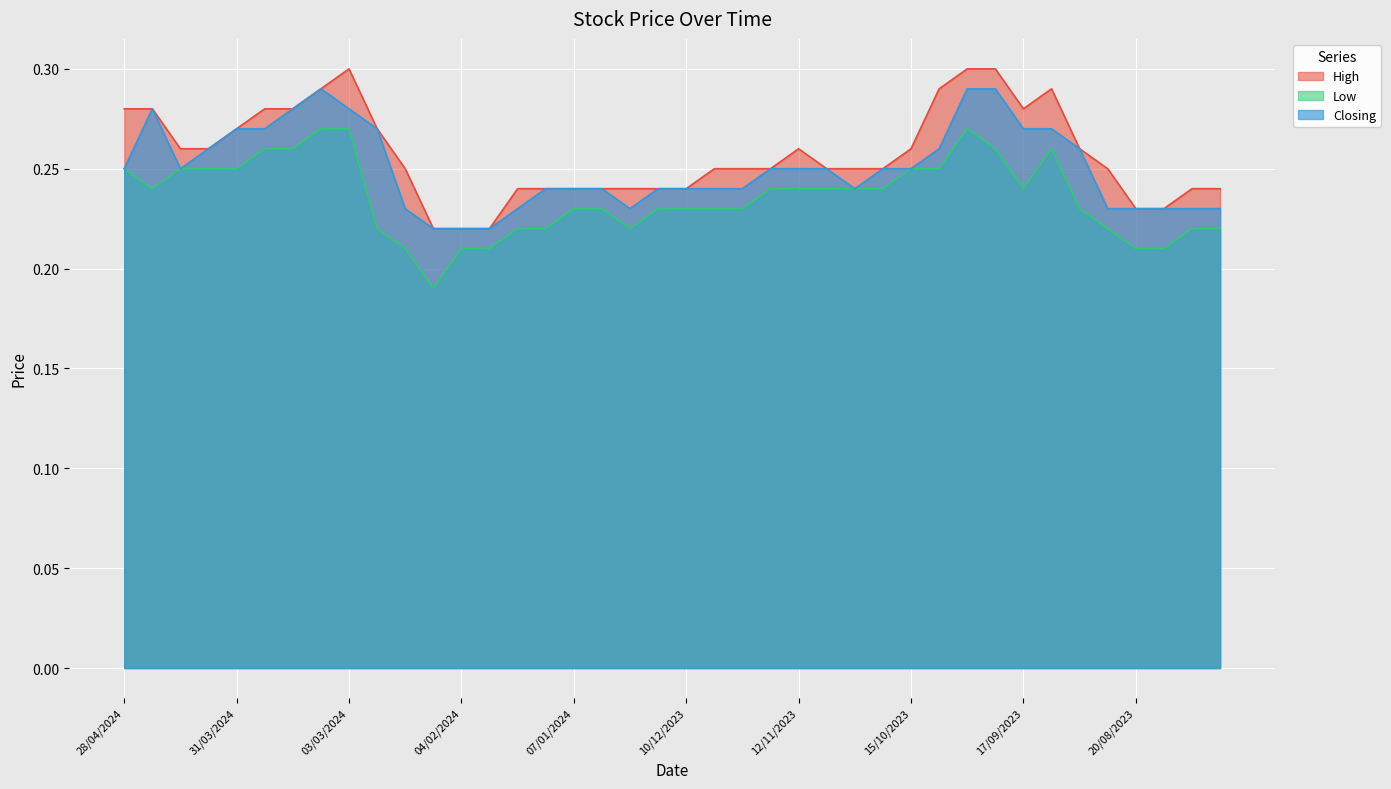

Reading right to left, list all the values displayed in this chart.

High: 30/07/2023=0.2	06/08/2023=0.2	13/08/2023=0.2	20/08/2023=0.2	27/08/2023=0.2	03/09/2023=0.3	10/09/2023=0.3	17/09/2023=0.3	24/09/2023=0.3	01/10/2023=0.3	08/10/2023=0.3	15/10/2023=0.3	22/10/2023=0.2	29/10/2023=0.2	05/11/2023=0.2	12/11/2023=0.3	19/11/2023=0.2	26/11/2023=0.2	03/12/2023=0.2	10/12/2023=0.2	17/12/2023=0.2	24/12/2023=0.2	31/12/2023=0.2	07/01/2024=0.2	14/01/2024=0.2	21/01/2024=0.2	28/01/2024=0.2	04/02/2024=0.2	11/02/2024=0.2	18/02/2024=0.2	25/02/2024=0.3	03/03/2024=0.3	10/03/2024=0.3	17/03/2024=0.3	24/03/2024=0.3	31/03/2024=0.3	07/04/2024=0.3	14/04/2024=0.3	21/04/2024=0.3	28/04/2024=0.3
Low: 30/07/2023=0.2	06/08/2023=0.2	13/08/2023=0.2	20/08/2023=0.2	27/08/2023=0.2	03/09/2023=0.2	10/09/2023=0.3	17/09/2023=0.2	24/09/2023=0.3	01/10/2023=0.3	08/10/2023=0.2	15/10/2023=0.2	22/10/2023=0.2	29/10/2023=0.2	05/11/2023=0.2	12/11/2023=0.2	19/11/2023=0.2	26/11/2023=0.2	03/12/2023=0.2	10/12/2023=0.2	17/12/2023=0.2	24/12/2023=0.2	31/12/2023=0.2	07/01/2024=0.2	14/01/2024=0.2	21/01/2024=0.2	28/01/2024=0.2	04/02/2024=0.2	11/02/2024=0.2	18/02/2024=0.2	25/02/2024=0.2	03/03/2024=0.3	10/03/2024=0.3	17/03/2024=0.3	24/03/2024=0.3	31/03/2024=0.2	07/04/2024=0.2	14/04/2024=0.2	21/04/2024=0.2	28/04/2024=0.2
Closing: 30/07/2023=0.2	06/08/2023=0.2	13/08/2023=0.2	20/08/2023=0.2	27/08/2023=0.2	03/09/2023=0.3	10/09/2023=0.3	17/09/2023=0.3	24/09/2023=0.3	01/10/2023=0.3	08/10/2023=0.3	15/10/2023=0.2	22/10/2023=0.2	29/10/2023=0.2	05/11/2023=0.2	12/11/2023=0.2	19/11/2023=0.2	26/11/2023=0.2	03/12/2023=0.2	10/12/2023=0.2	17/12/2023=0.2	24/12/2023=0.2	31/12/2023=0.2	07/01/2024=0.2	14/01/2024=0.2	21/01/2024=0.2	28/01/2024=0.2	04/02/2024=0.2	11/02/2024=0.2	18/02/2024=0.2	25/02/2024=0.3	03/03/2024=0.3	10/03/2024=0.3	17/03/2024=0.3	24/03/2024=0.3	31/03/2024=0.3	07/04/2024=0.3	14/04/2024=0.2	21/04/2024=0.3	28/04/2024=0.2